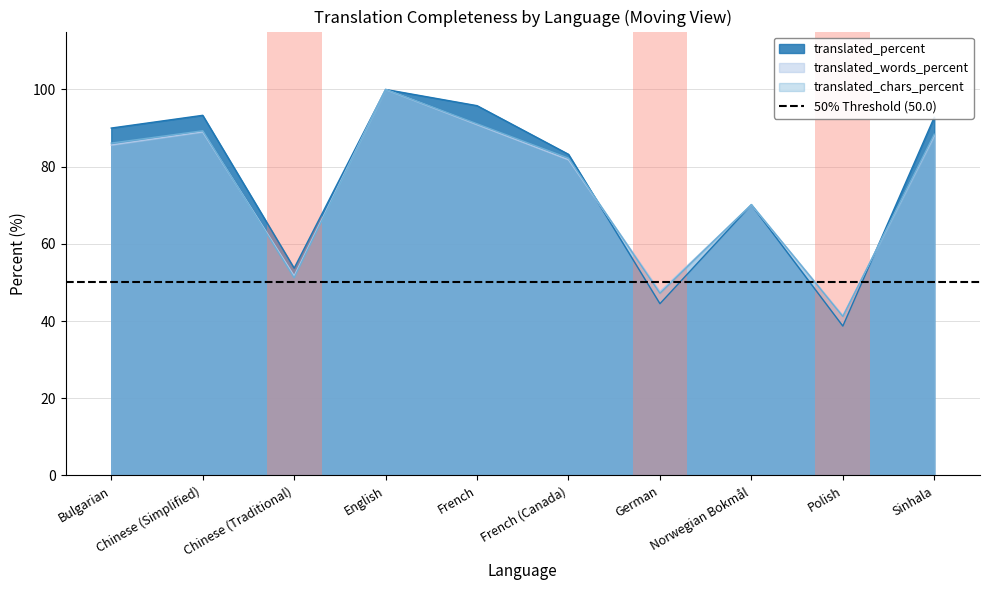

What is the label of the 10th point from the right?

Bulgarian